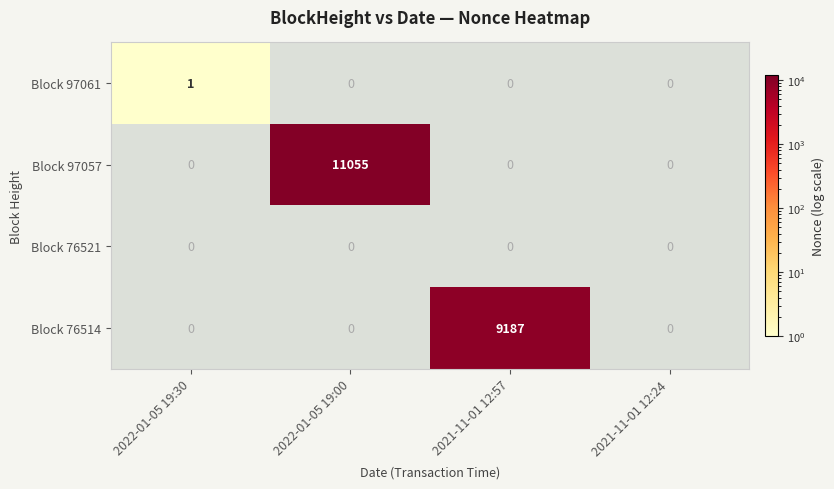

Is it true that Block 97057 equals 15958 at 2022-01-05 19:00?

False